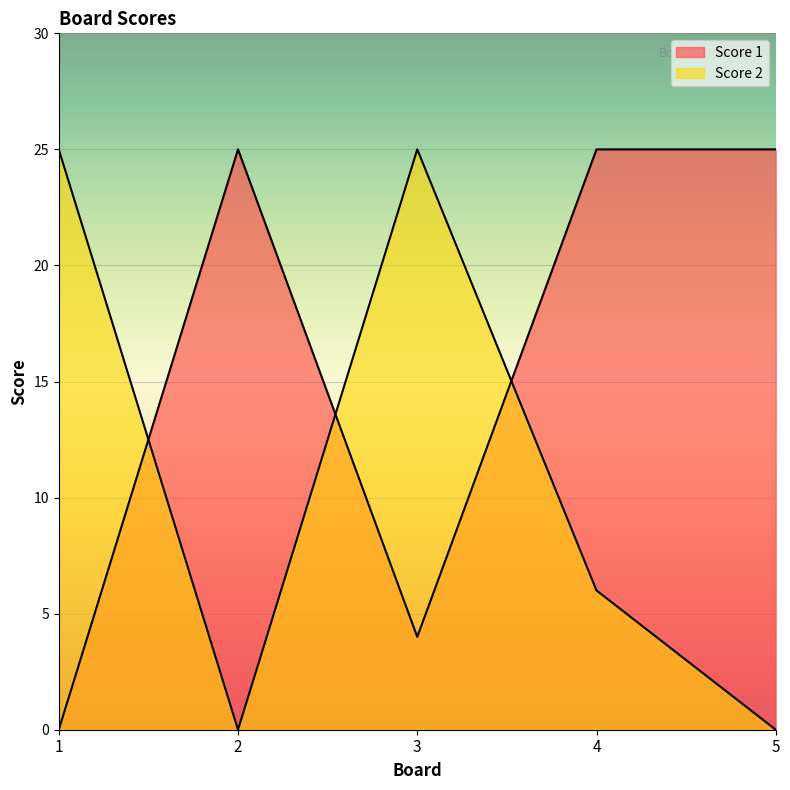

How many data points does each series have?

5